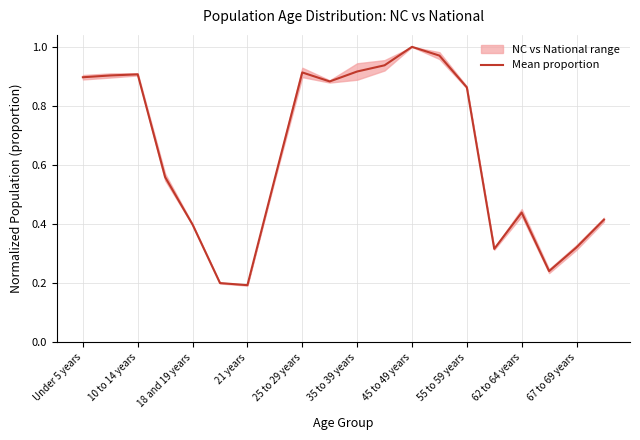

Is this an area chart (filled region under the line)?

No